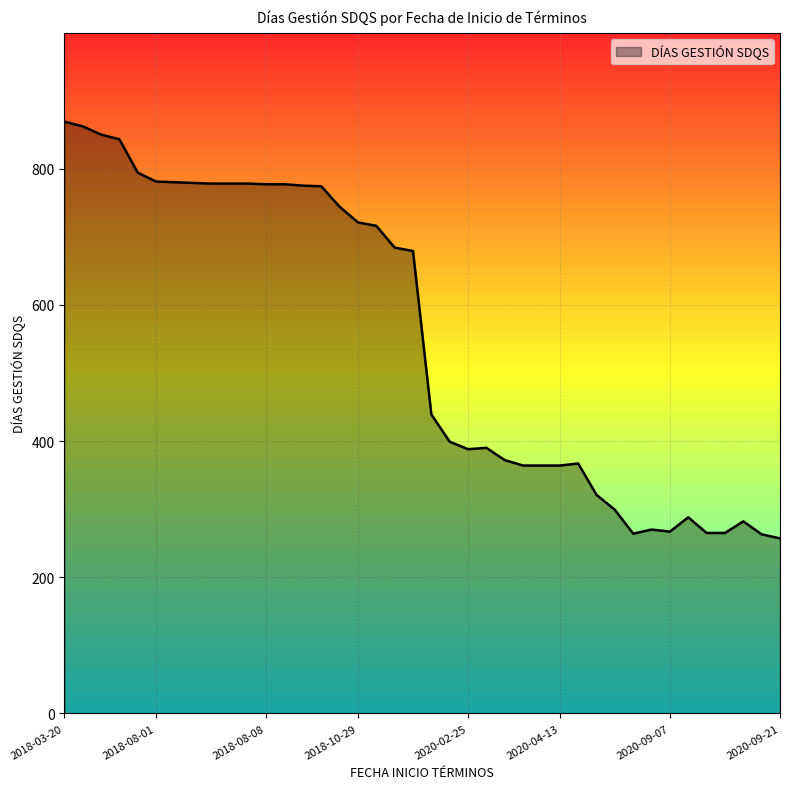

What is the maximum value shown in the chart?

869